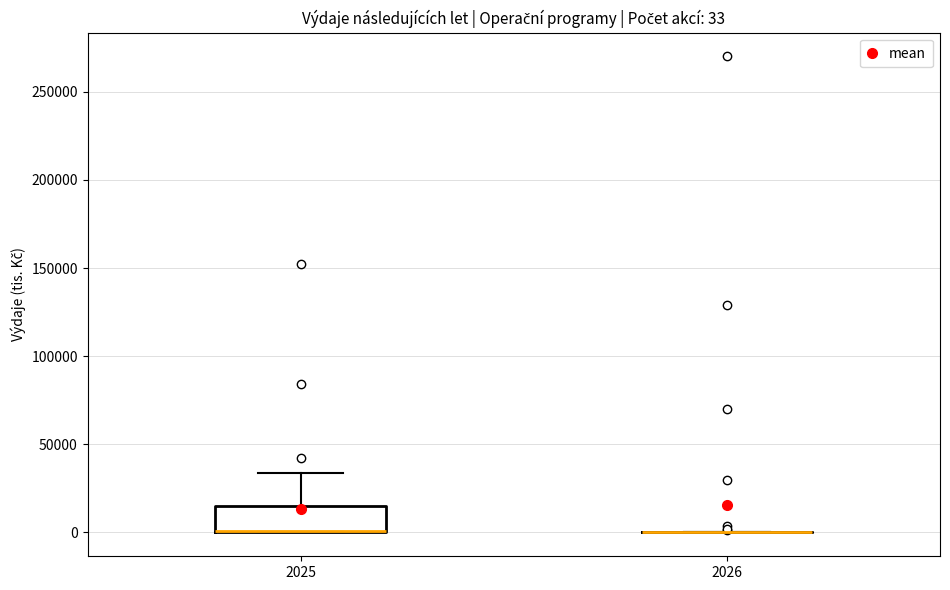

Which box is the tallest, from its lower edge to its upper edge?

2025